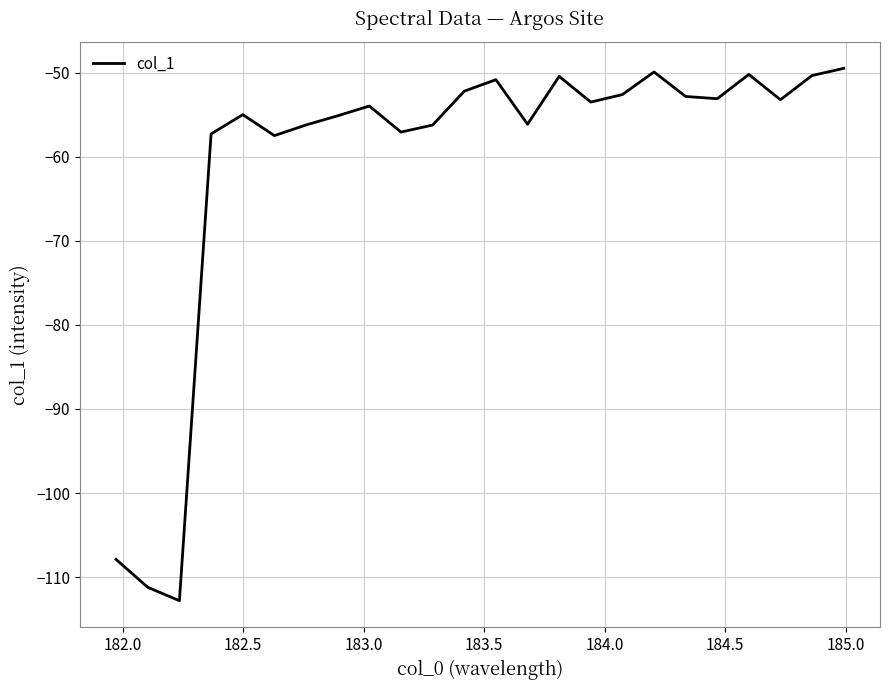

True or false: the data has more than 0 interior local peaks.

True